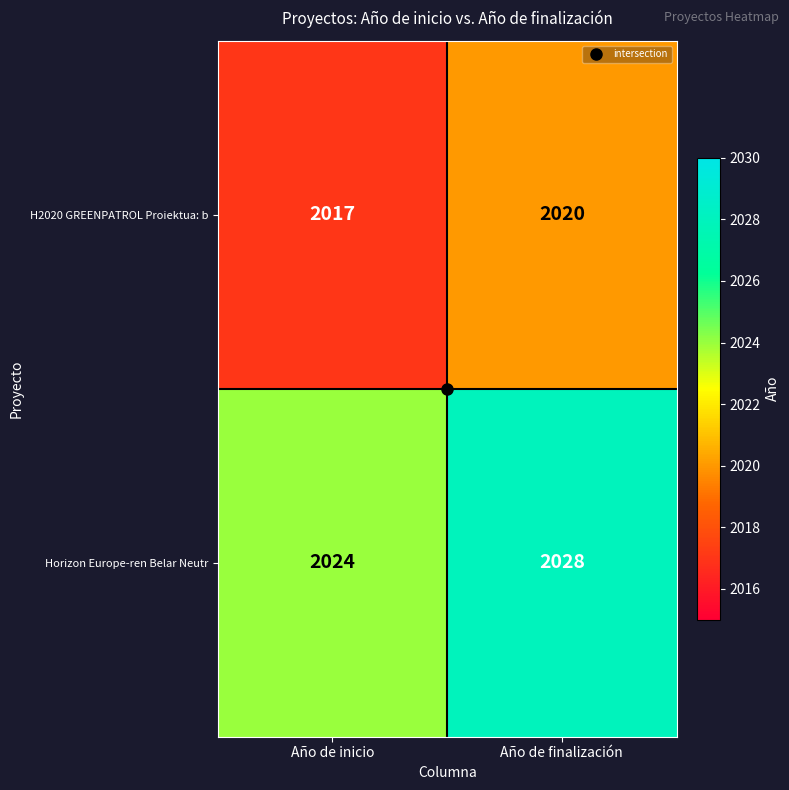

Is it true that H2020 GREENPATROL Proiektua: b equals 3349 at Año de inicio?

False